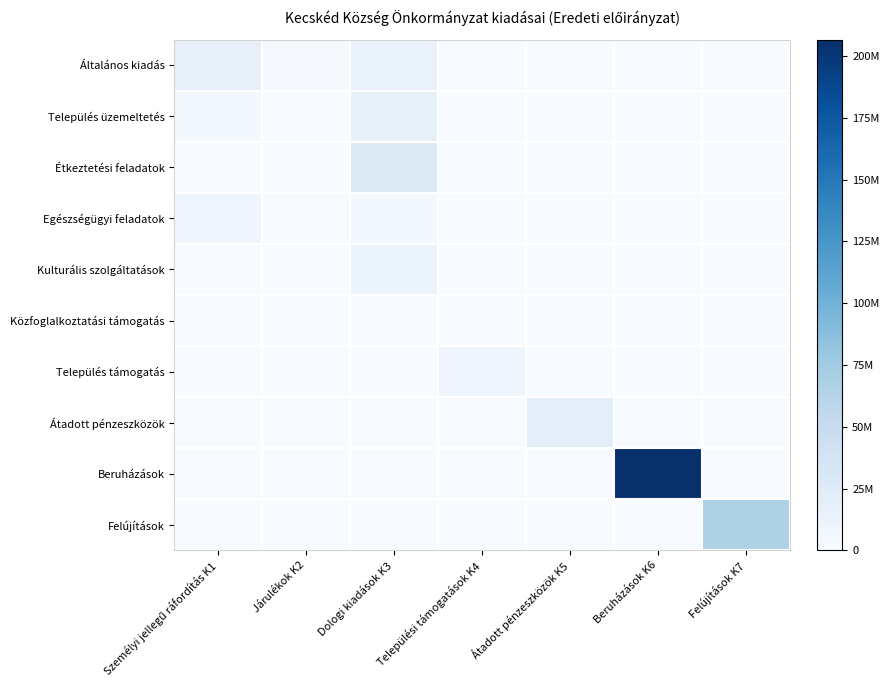

Rank the series at Átadott pénzeszközök K5 from highest to lowest value.

Átadott pénzeszközök, Általános kiadás, Település üzemeltetés, Étkeztetési feladatok, Egészségügyi feladatok, Kulturális szolgáltatások, Közfoglalkoztatási támogatás, Település támogatás, Beruházások, Felújítások